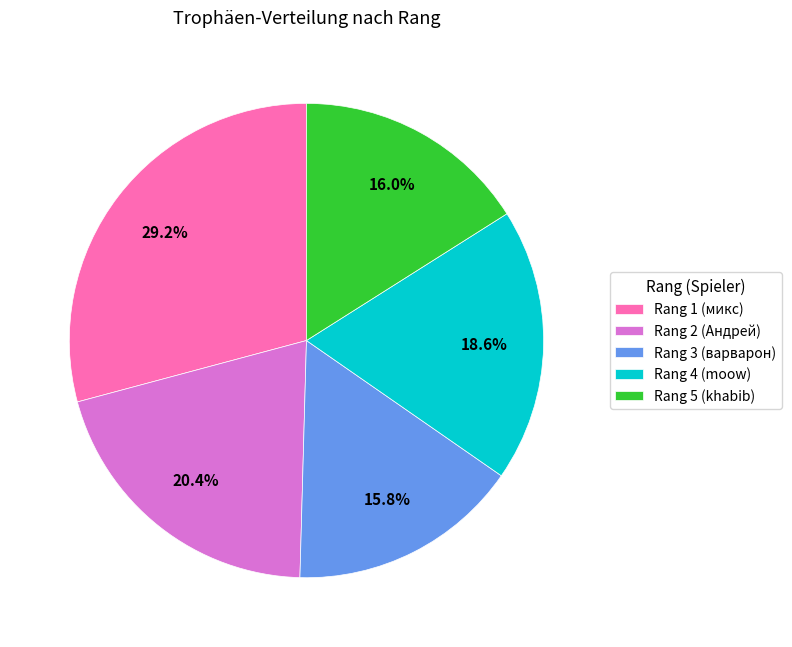

What portion of the pie excludes Rang 4 (moow)?

81.4%